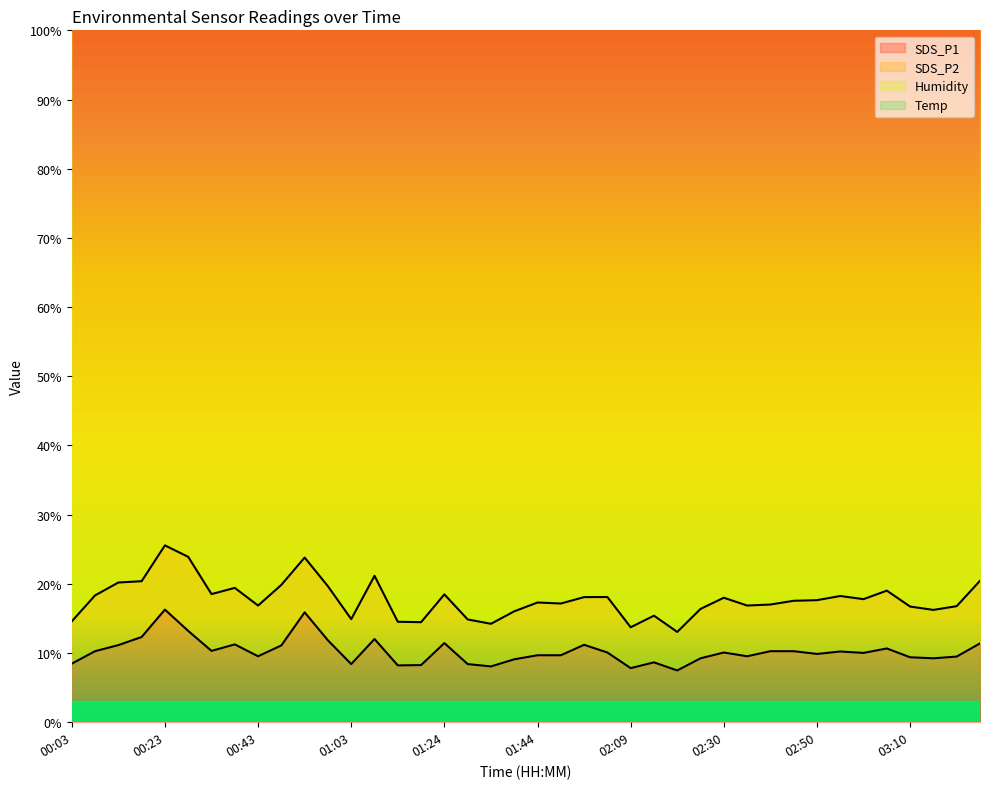

At how many categories does at least one series exceed 63?

40